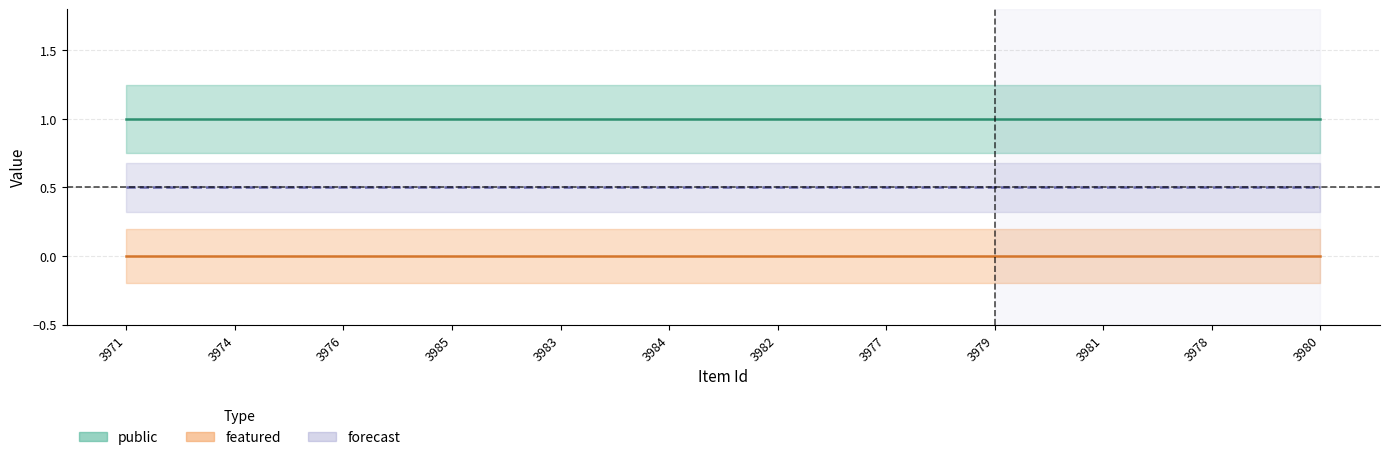

What is the label of the 8th point from the right?

3983